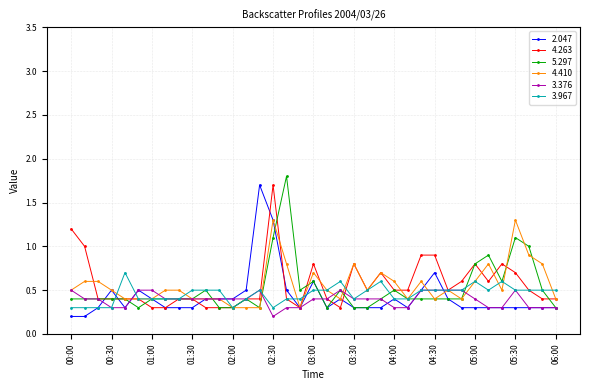

Which series ends up on top after the final intersection of 3.967 and 2.047?

3.967